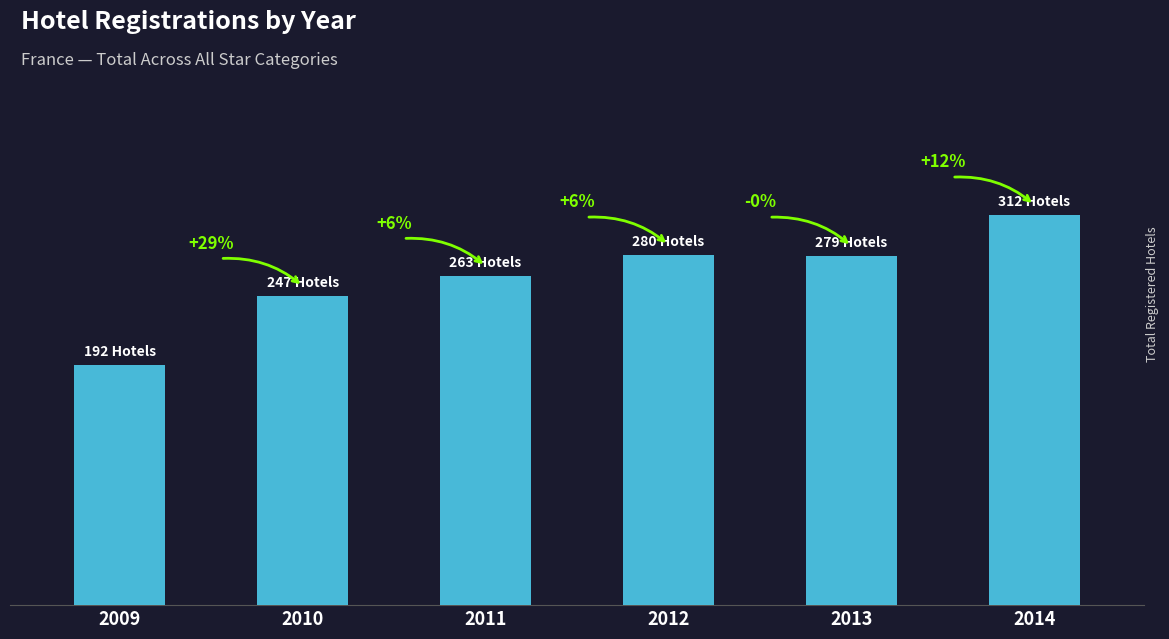

The value at 2014 is 135. True or false?

False